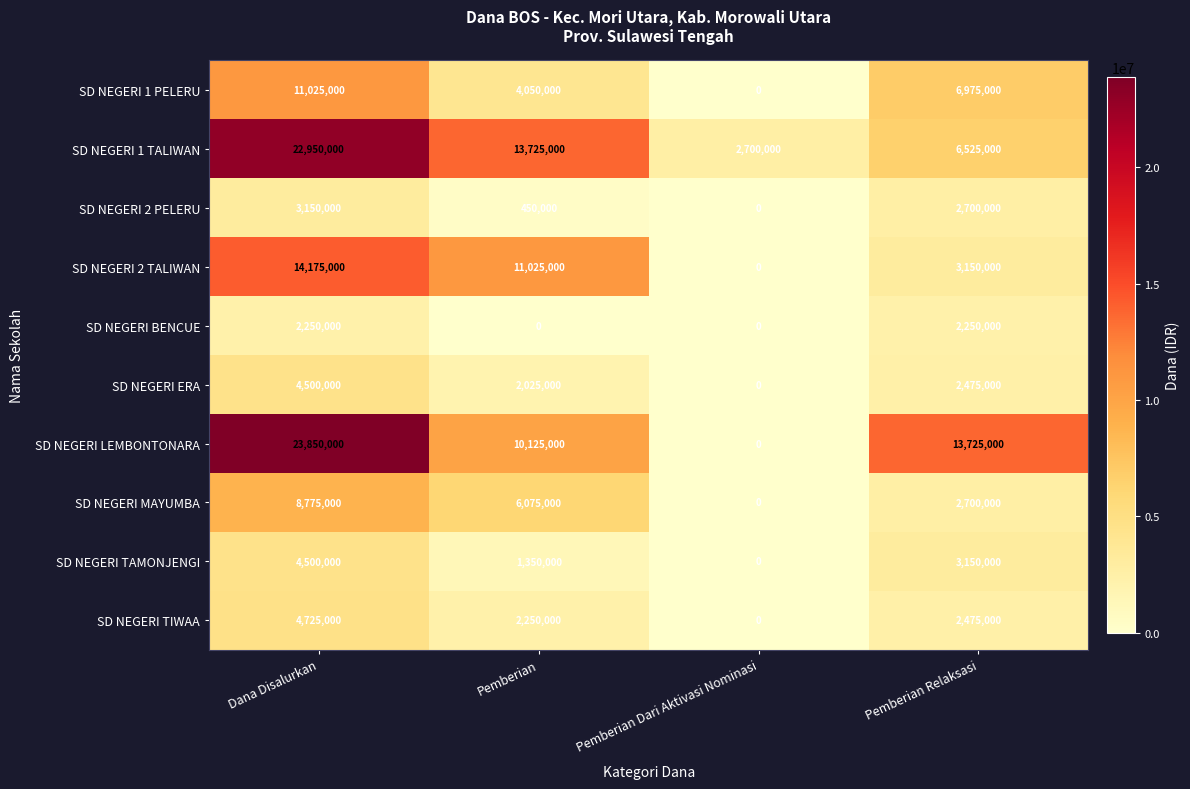

Count the SD NEGERI MAYUMBA values in the range 2700000 to 8775000.

3